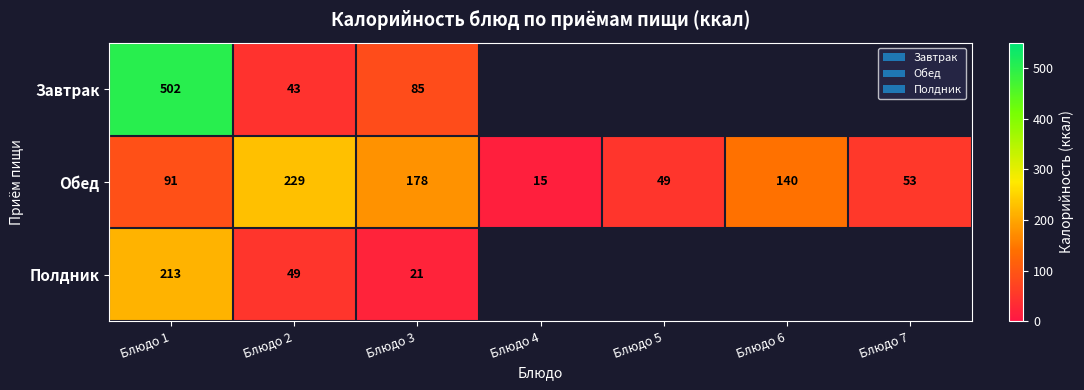

List the labels in order of Обед value, smallest first.

Блюдо 4, Блюдо 5, Блюдо 7, Блюдо 1, Блюдо 6, Блюдо 3, Блюдо 2